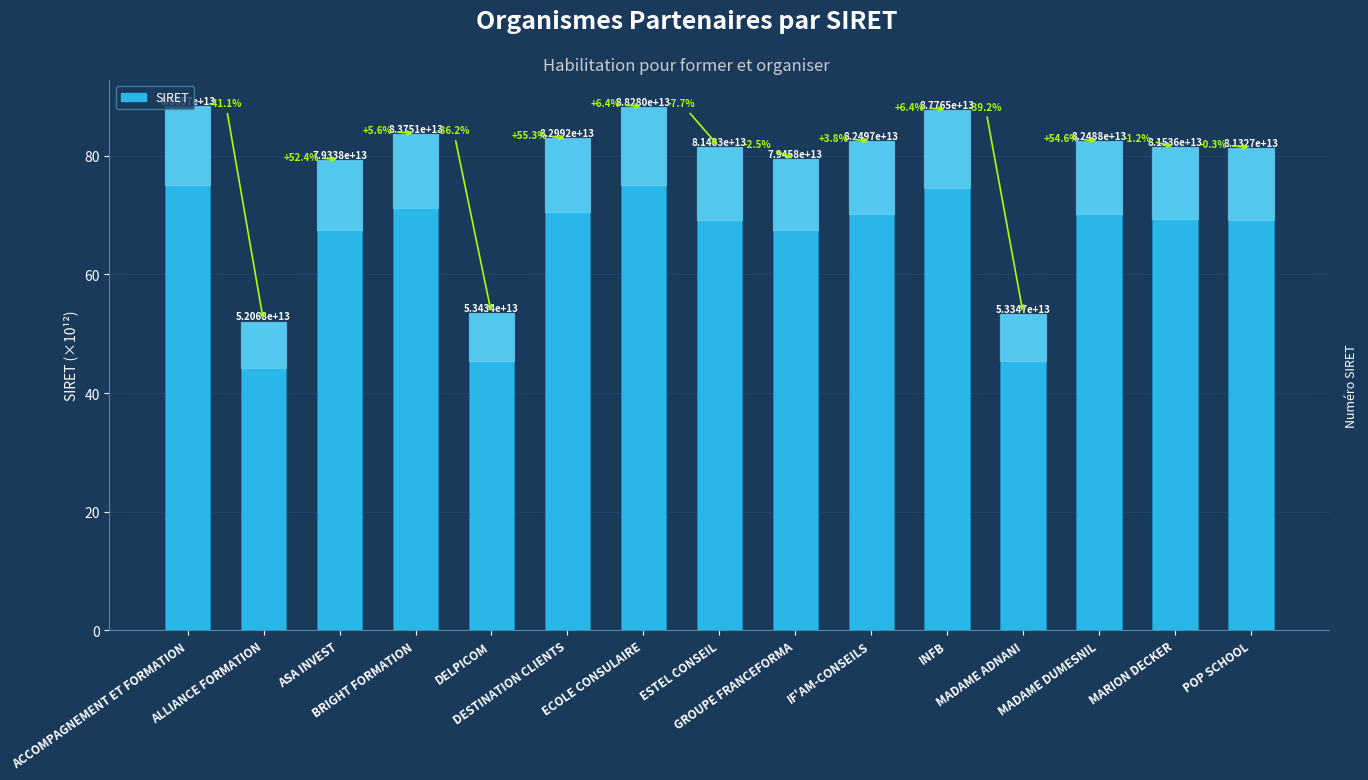

How many bars are there in total?

15